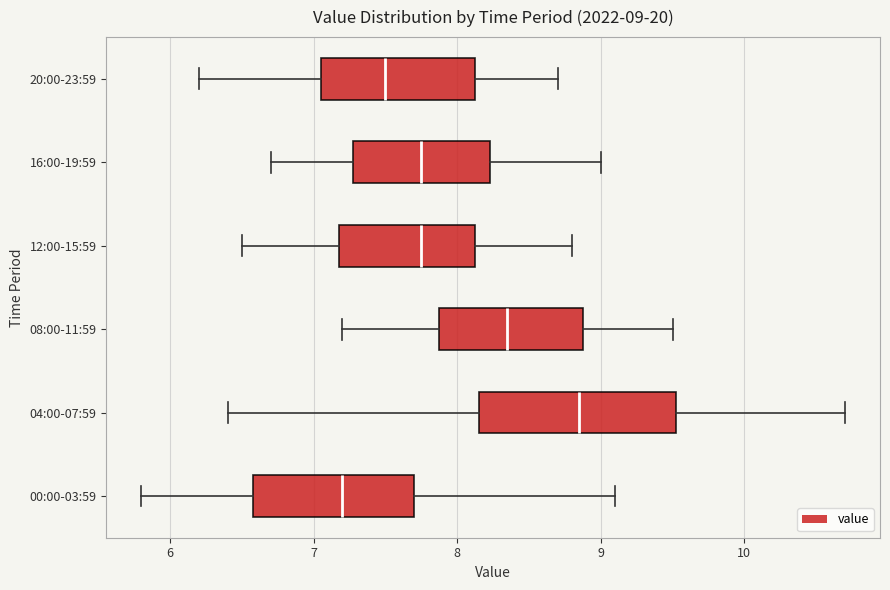

Which box's median line is the furthest to the left?

00:00-03:59